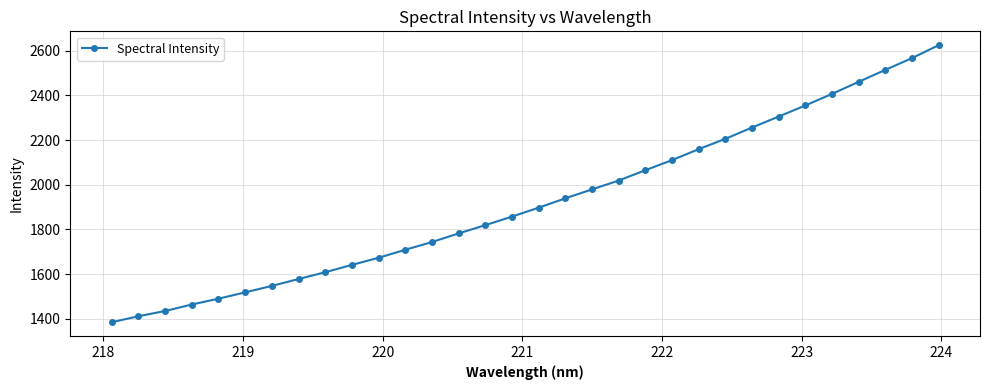

What is the average value?

1922.6